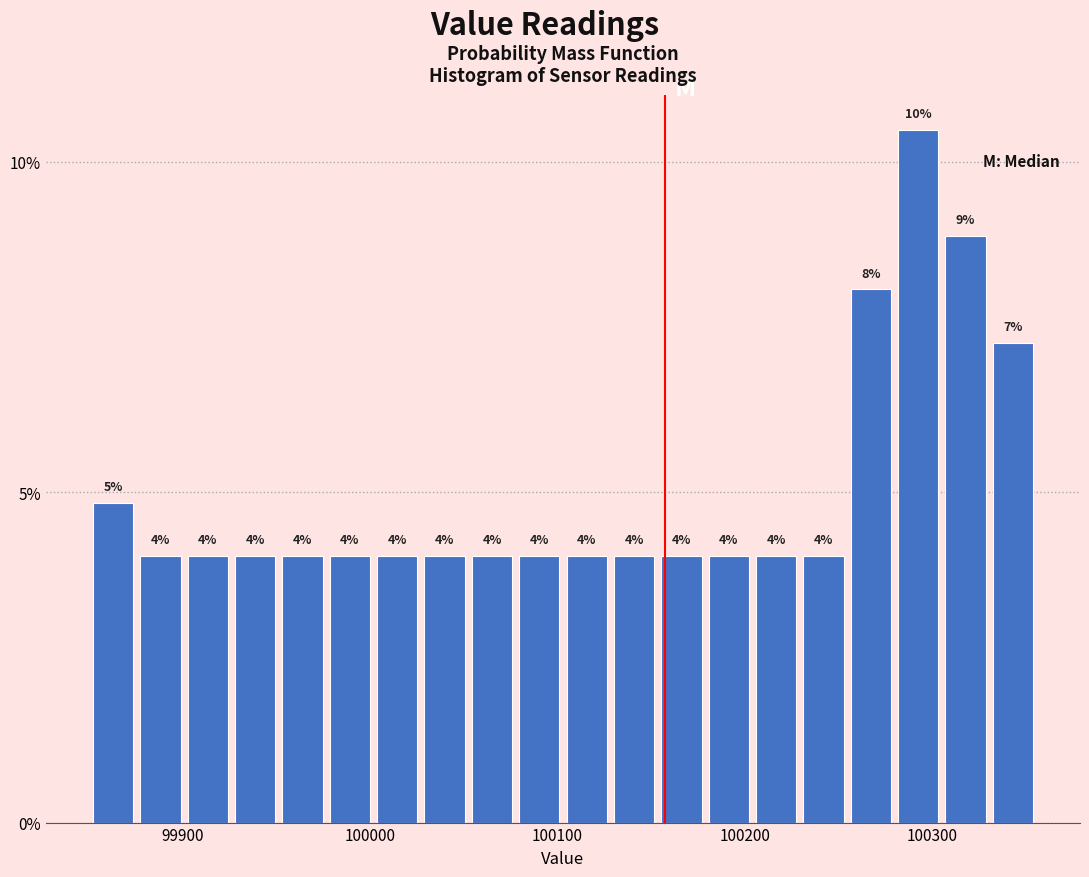

Read against the x-axis, roughly where is the centre of the tallest bar?

100290